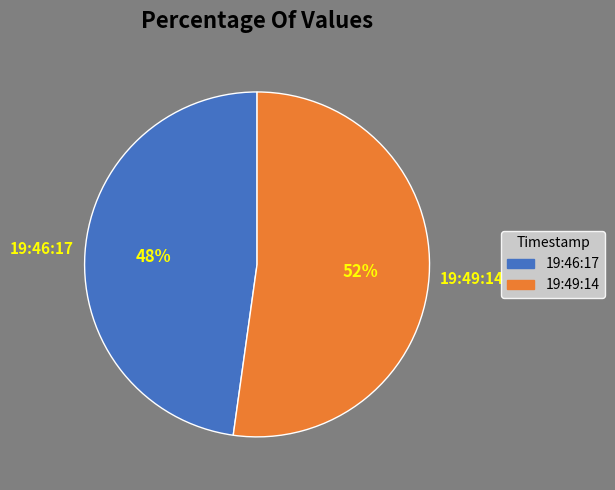

How many slices are in this pie chart?

2